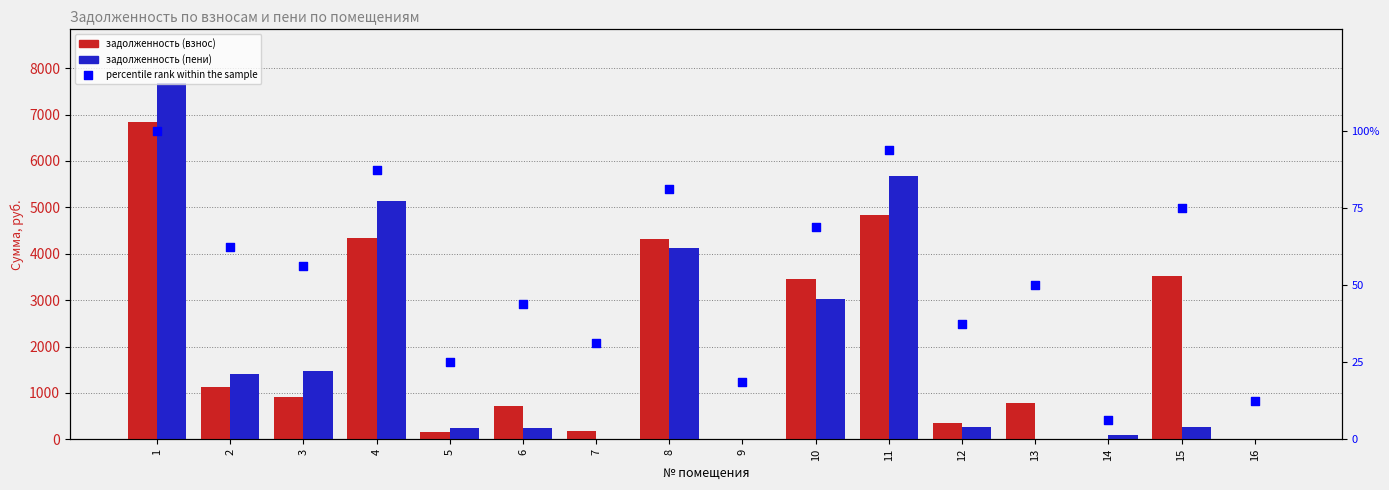

Which series contains the lowest Y value?

задолженность (взнос)